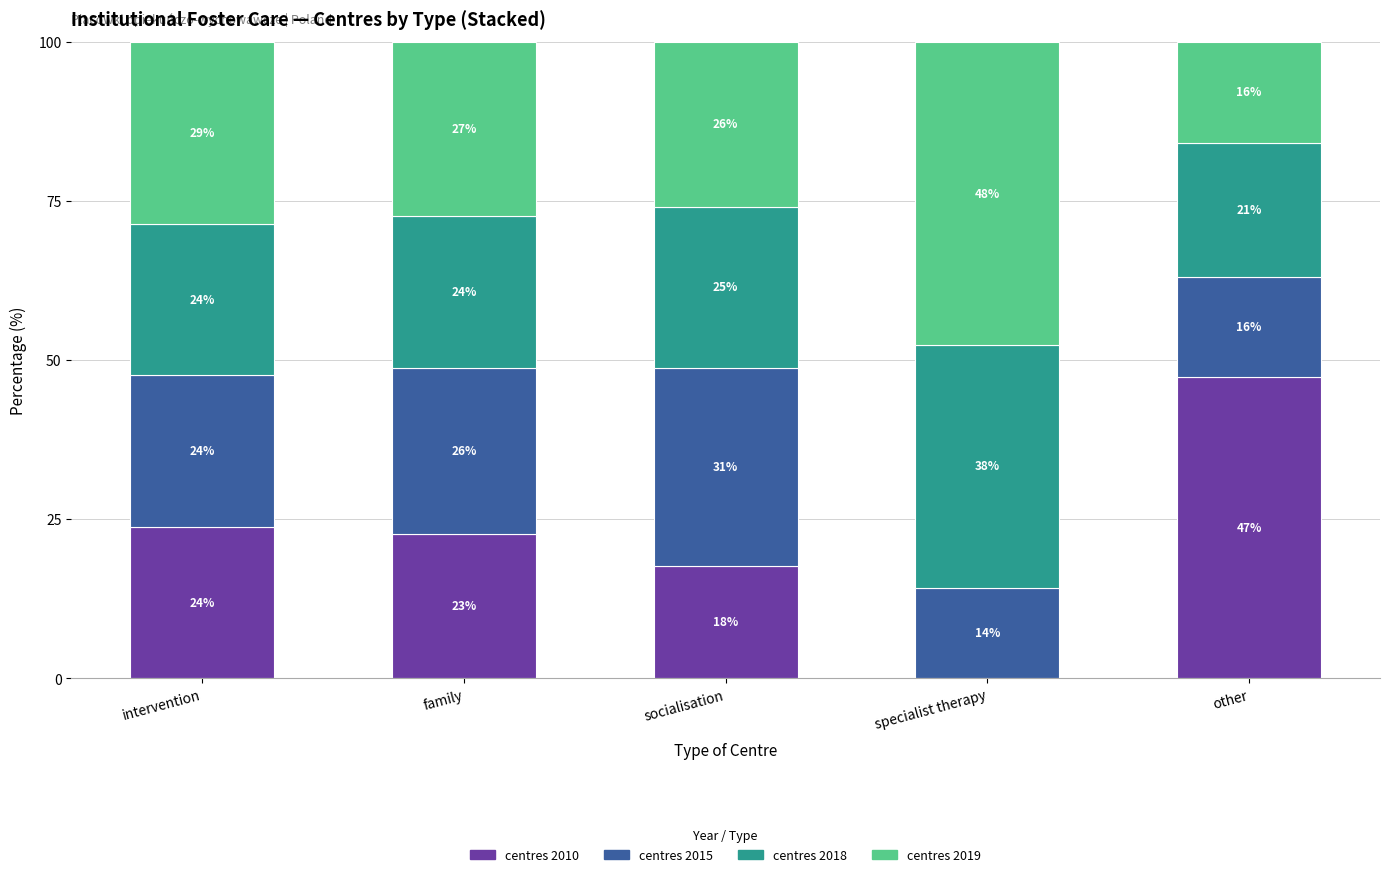

What is the total value across all series at other?

100.0